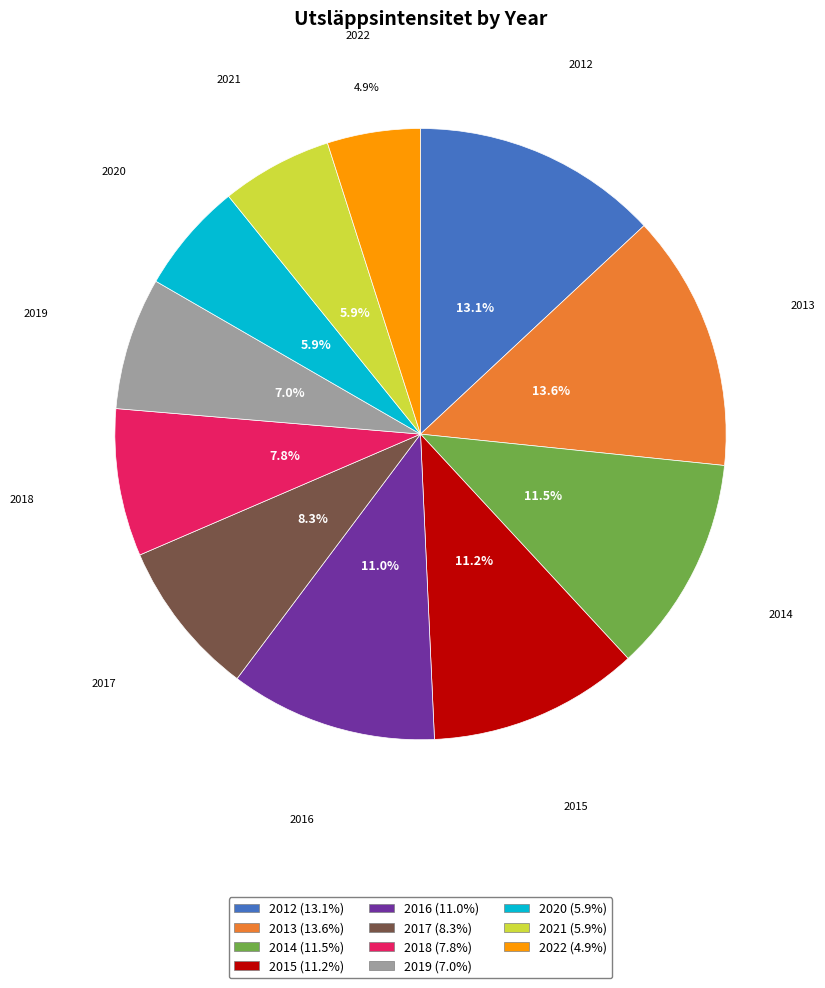

Does any single category account for the majority?

No